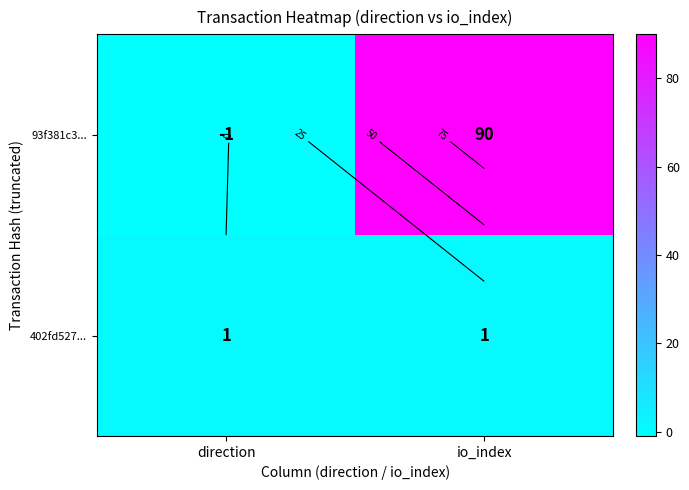

How many series are shown in this chart?

2